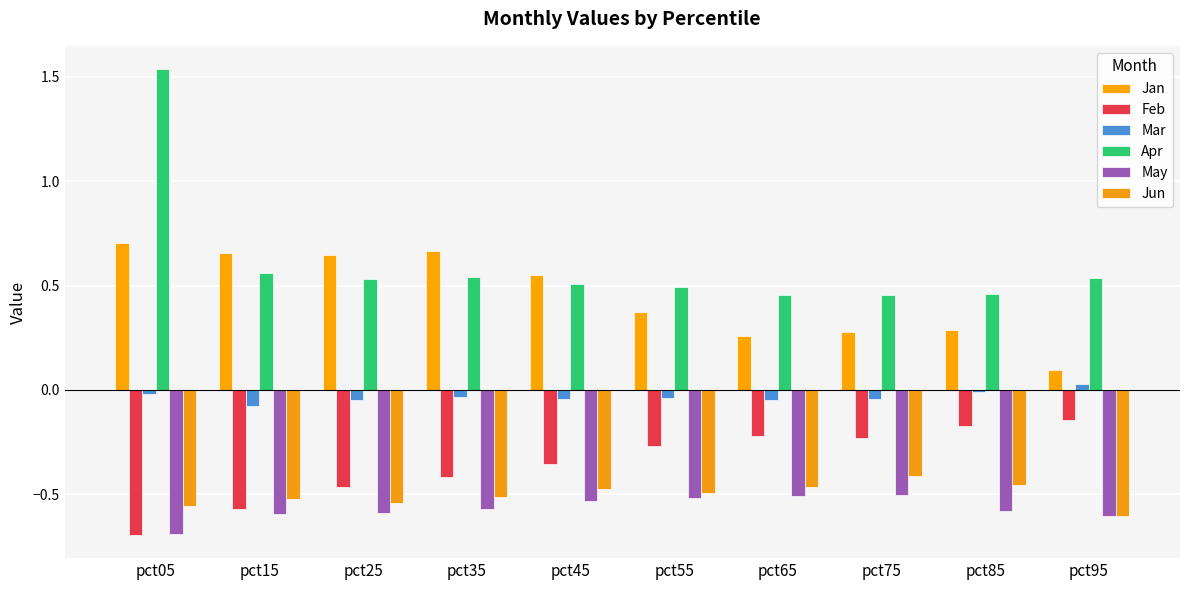

Which series changed the most between pct15 and pct55?

Feb